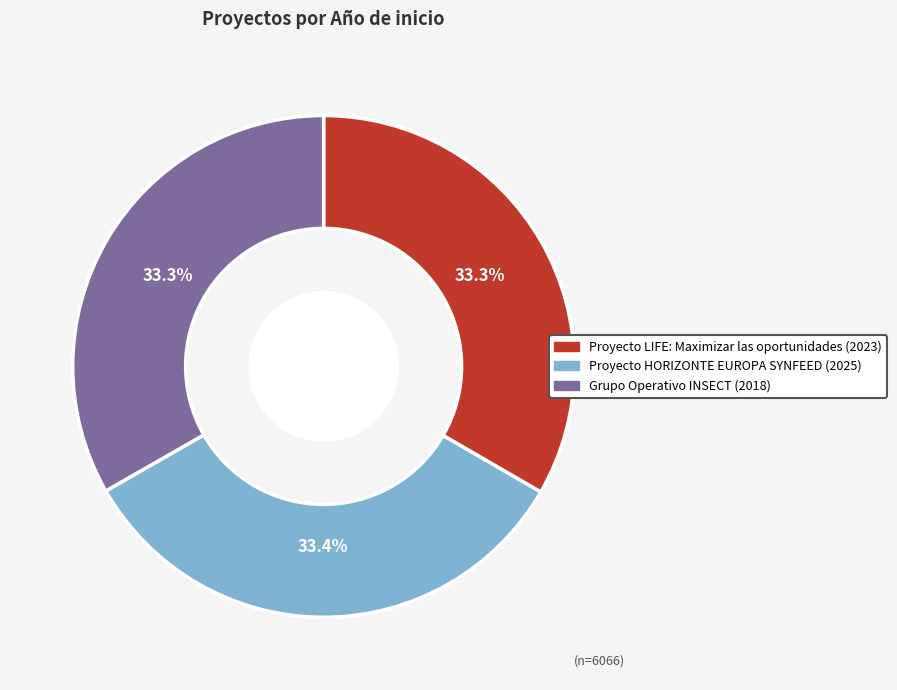

Is the sum of Proyecto HORIZONTE EUROPA SYNFEED (2025) and Proyecto LIFE: Maximizar las oportunidades (2023) greater than half?

Yes